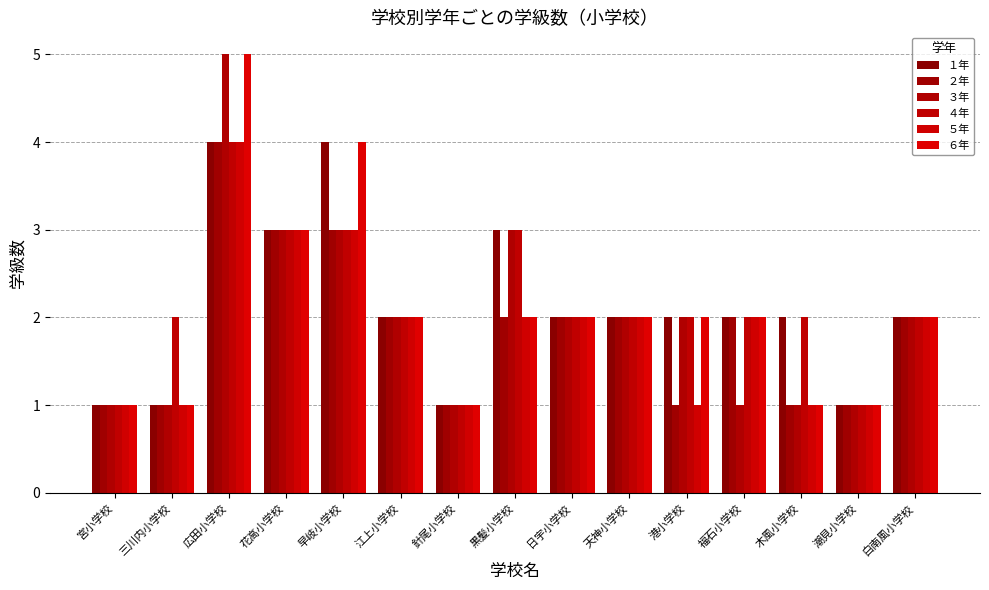

Which series has the widest spread of values?

３年